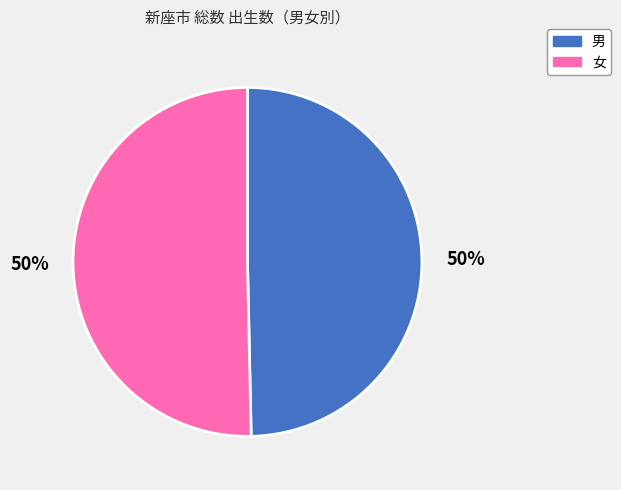

Do 女 and 男 together represent more than half of the pie?

Yes